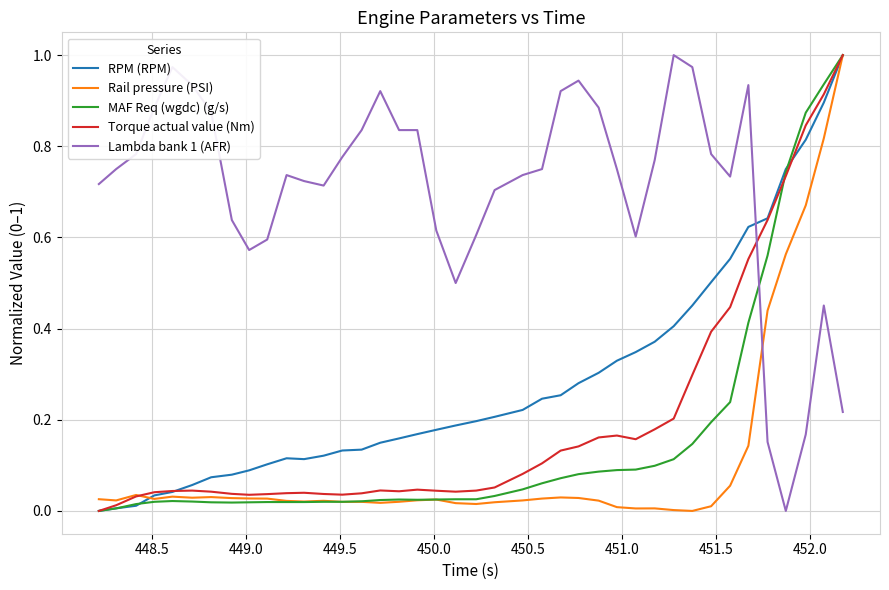

True or false: Lambda bank 1 (AFR) and Rail pressure (PSI) intersect in this chart.

True